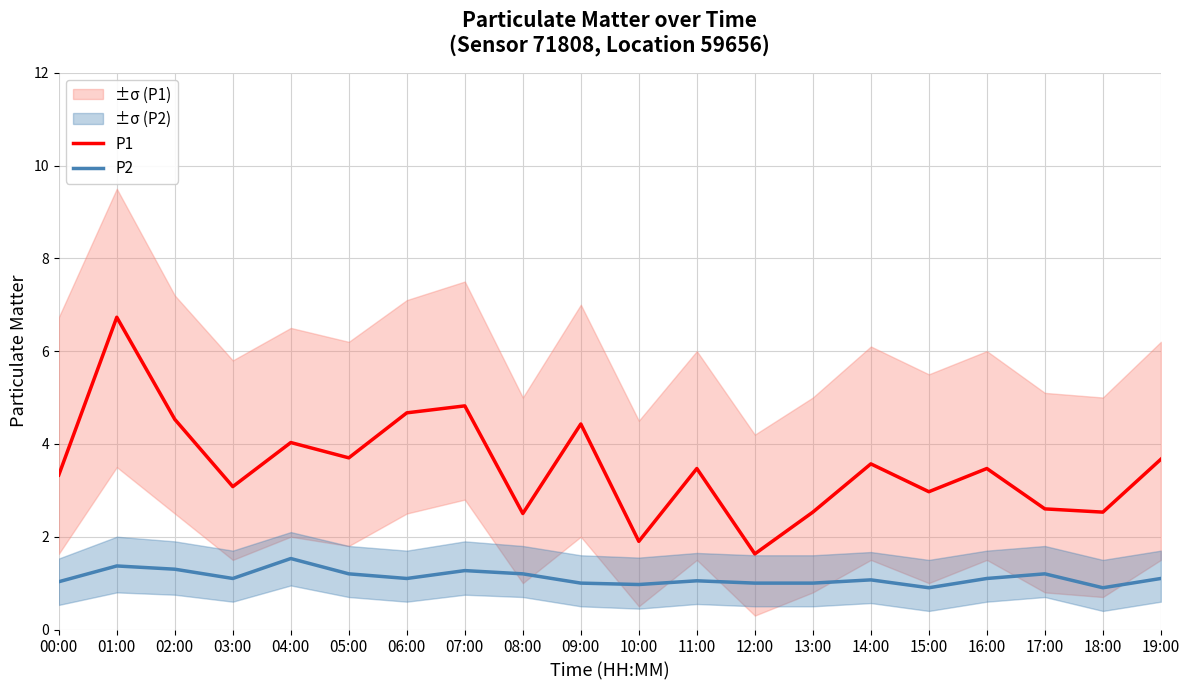

Which category has the lowest value across all series?

15:00